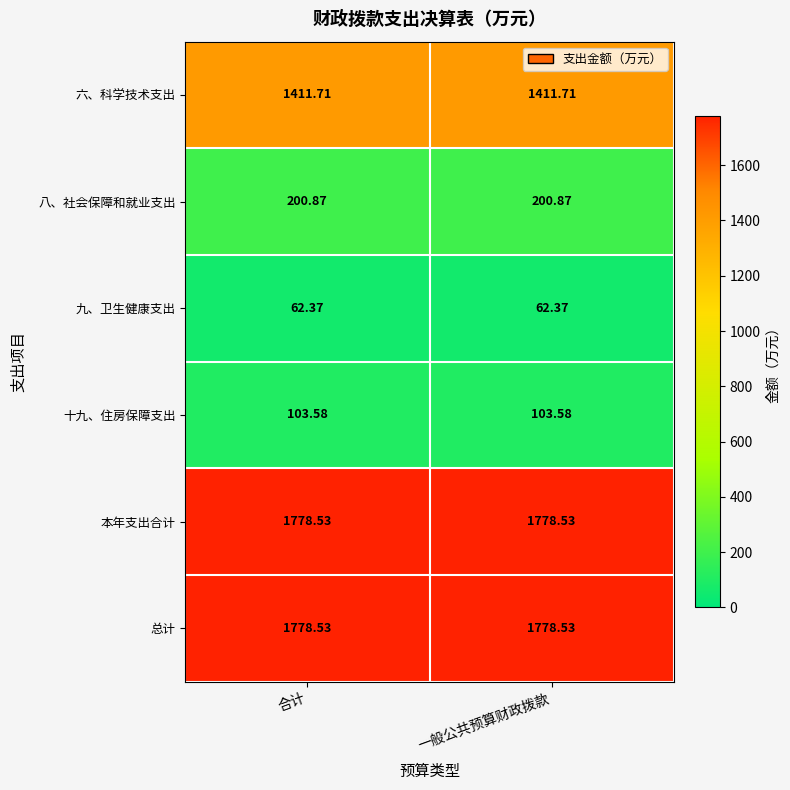

Is the value of 九、卫生健康支出 at 合计 greater than the value of 总计 at 一般公共预算财政拨款?

No